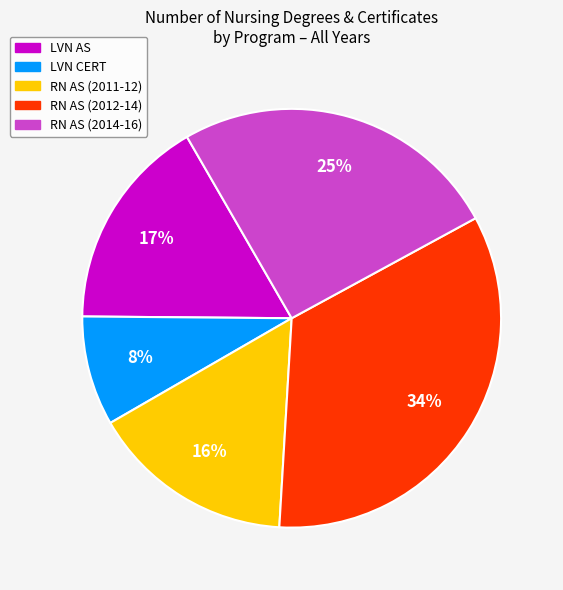

Is there a majority slice in this chart?

No